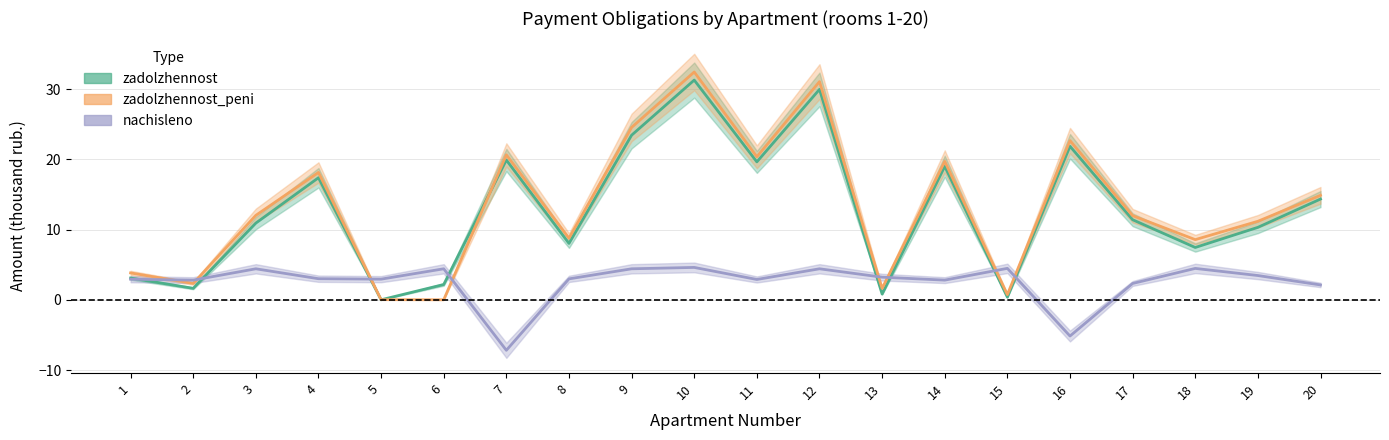

Reading left to right, transcribe all the data shown in this chart.

zadolzhennost: 3.1	1.6	10.9	17.4	0.0	2.2	19.9	8.0	23.4	31.3	19.6	30.0	0.8	19.0	0.4	21.9	11.4	7.4	10.3	14.3
zadolzhennost_peni: 3.8	2.3	12.0	18.1	0.0	0.0	20.6	8.8	24.5	32.4	20.4	31.1	1.6	19.7	0.7	22.7	12.0	8.6	11.2	14.9
nachisleno: 2.9	2.8	4.4	3.0	2.9	4.4	-7.2	3.0	4.4	4.6	2.9	4.4	3.2	2.8	4.5	-5.2	2.3	4.5	3.5	2.1